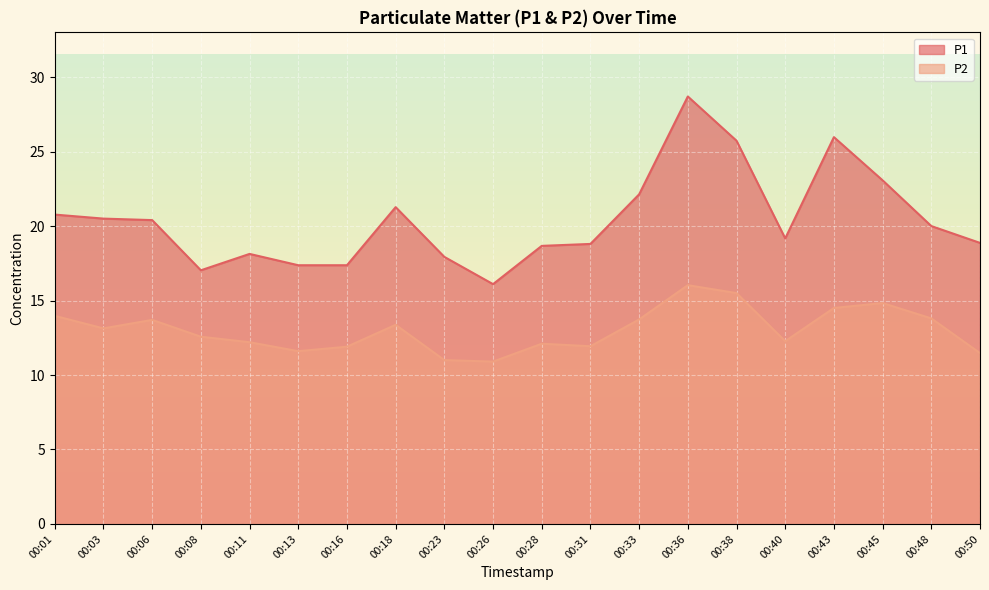

What is the sum of all P1 values?

408.0